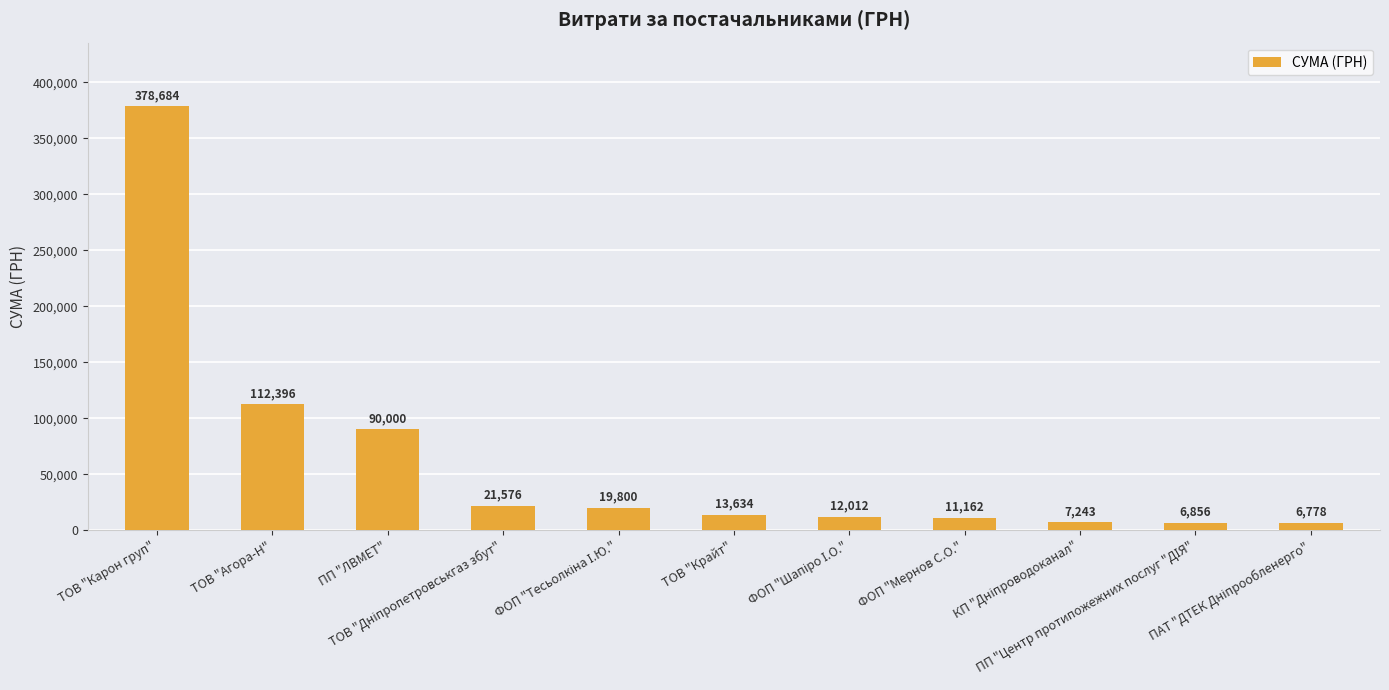

What is the value of the 7th bar from the left?

12012.1